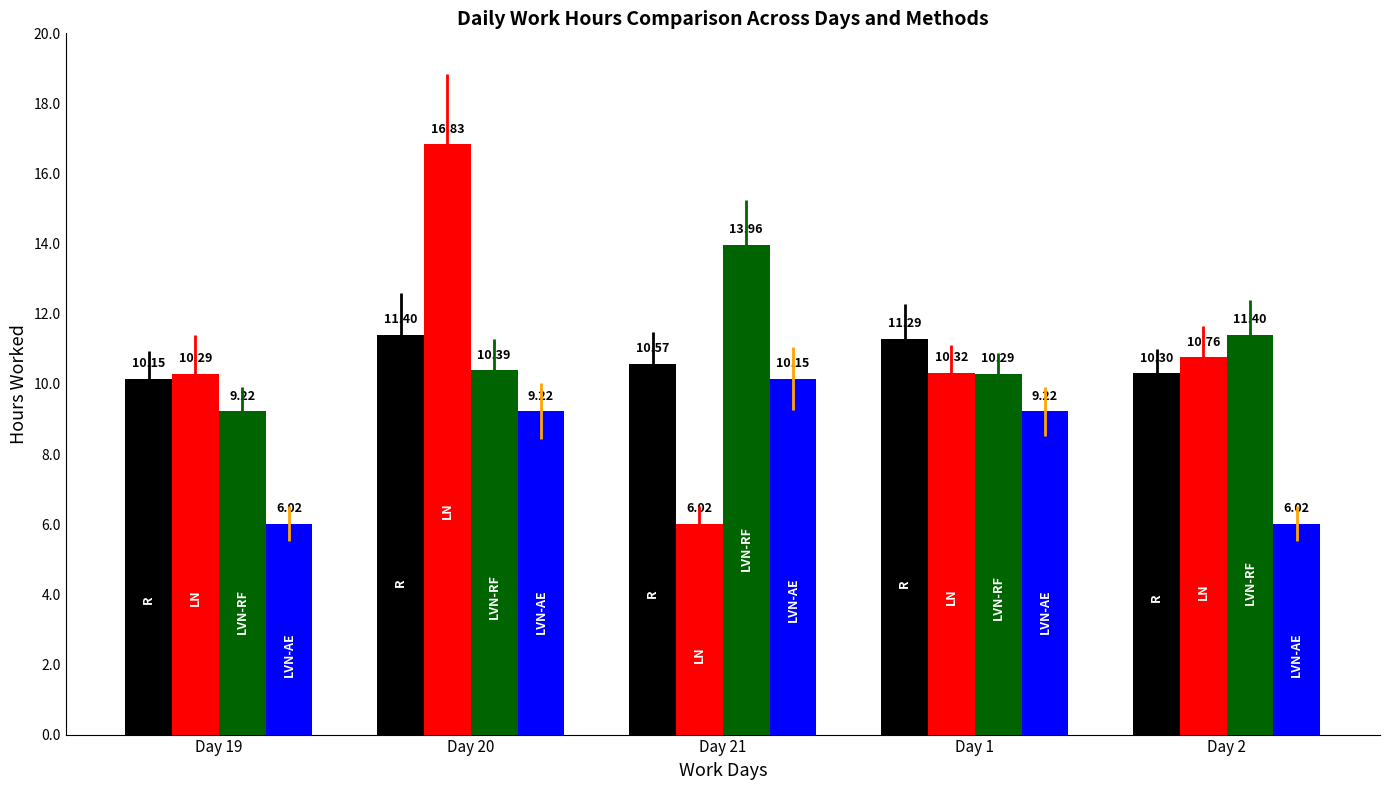

Reading left to right, extract all data points from this chart.

R: Day 19=10.2	Day 20=11.4	Day 21=10.6	Day 1=11.3	Day 2=10.3
LN: Day 19=10.3	Day 20=16.8	Day 21=6.0	Day 1=10.3	Day 2=10.8
LVN-RF: Day 19=9.2	Day 20=10.4	Day 21=14.0	Day 1=10.3	Day 2=11.4
LVN-AE: Day 19=6.0	Day 20=9.2	Day 21=10.2	Day 1=9.2	Day 2=6.0